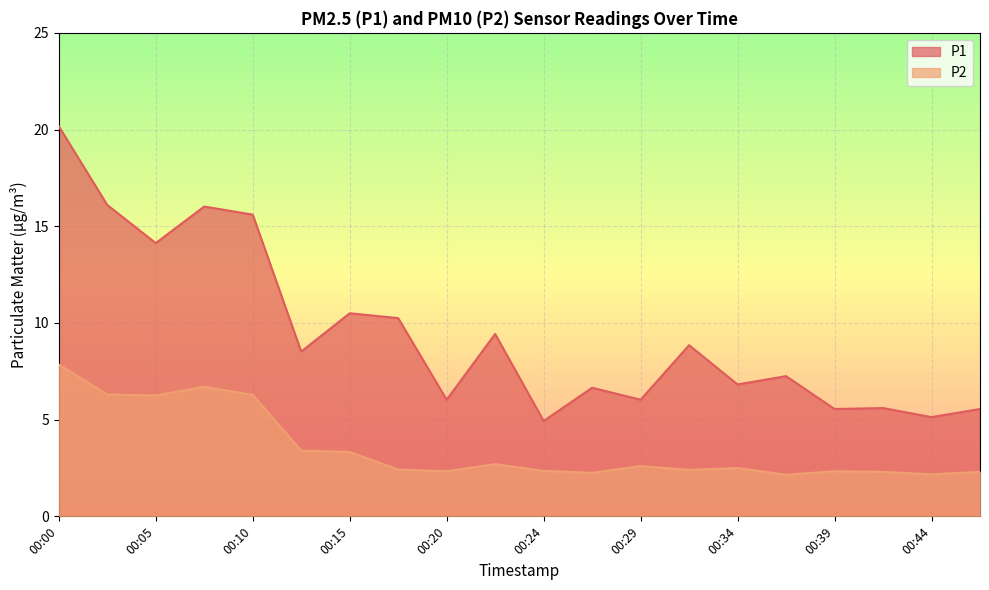

What is the sum of all P2 values?

70.9